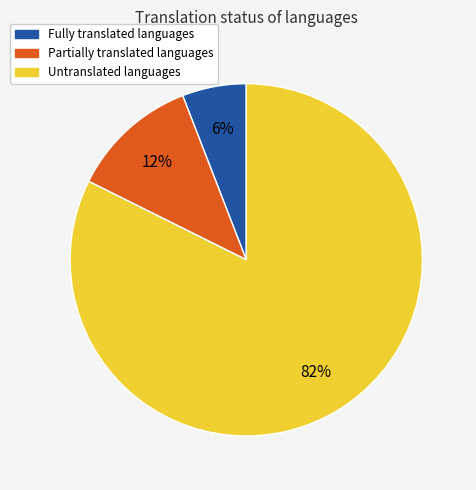

To the nearest percent, what is the difference between the largest and smallest slice percentages?

76%